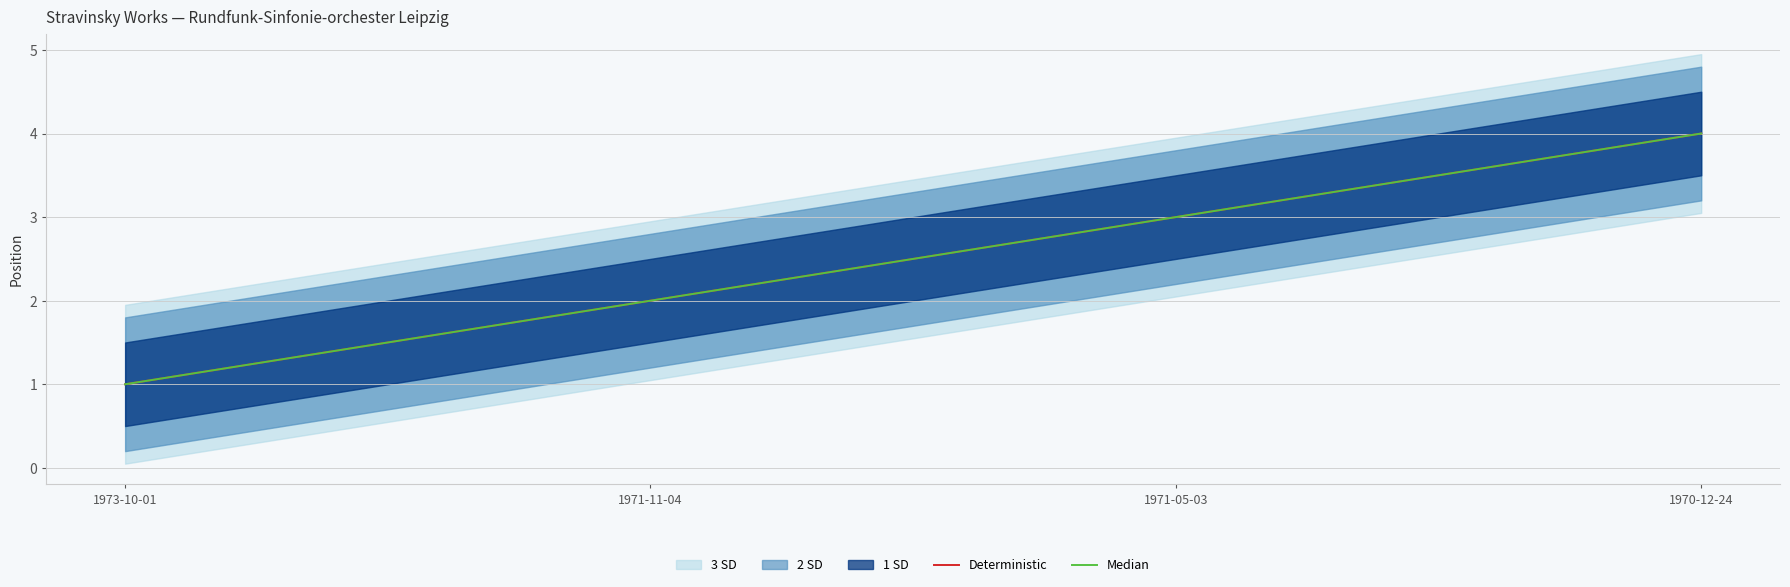

What is the greatest value displayed?

4